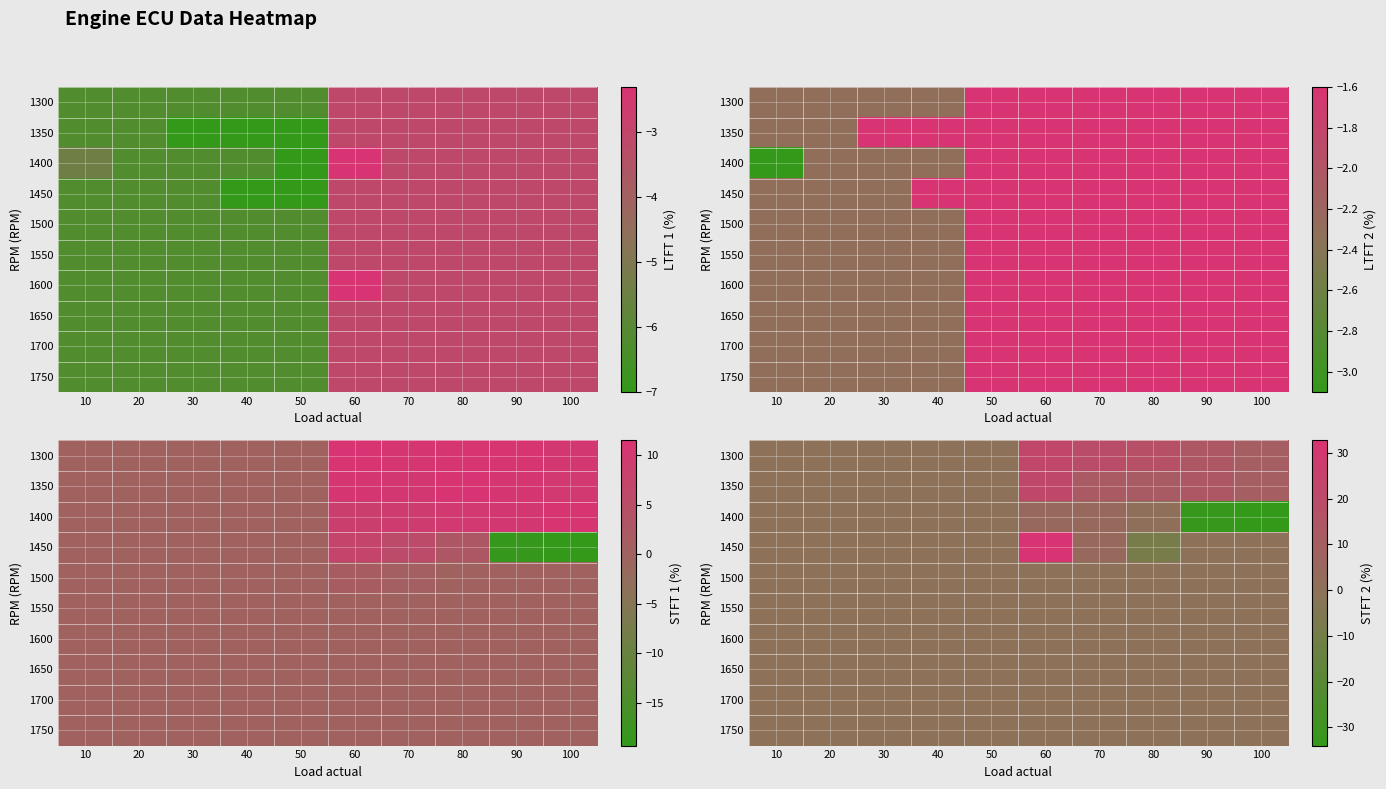

True or false: 1300 has a value of 13.1 at 20.

False